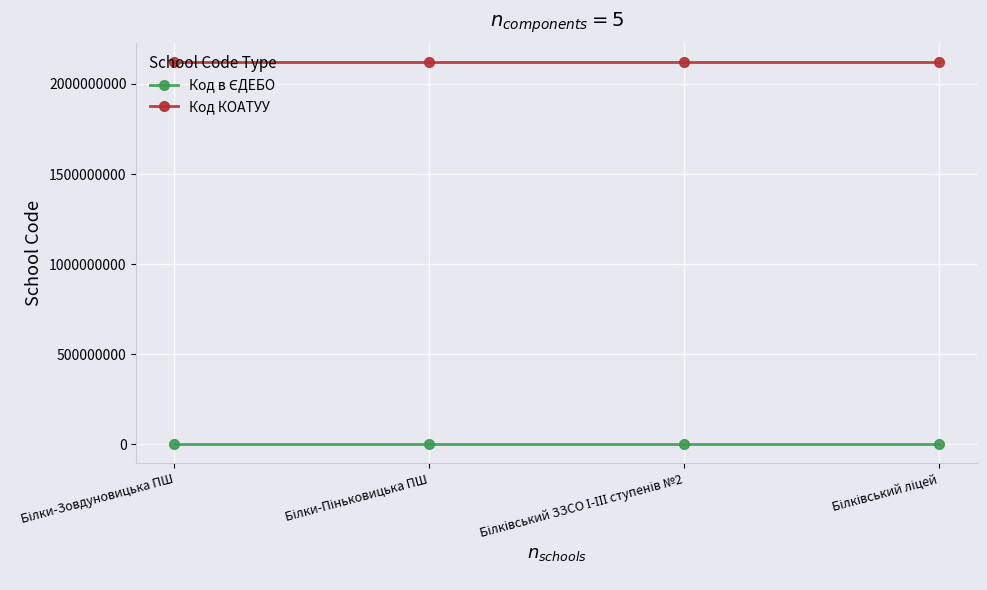

How many lines are shown in the chart?

2